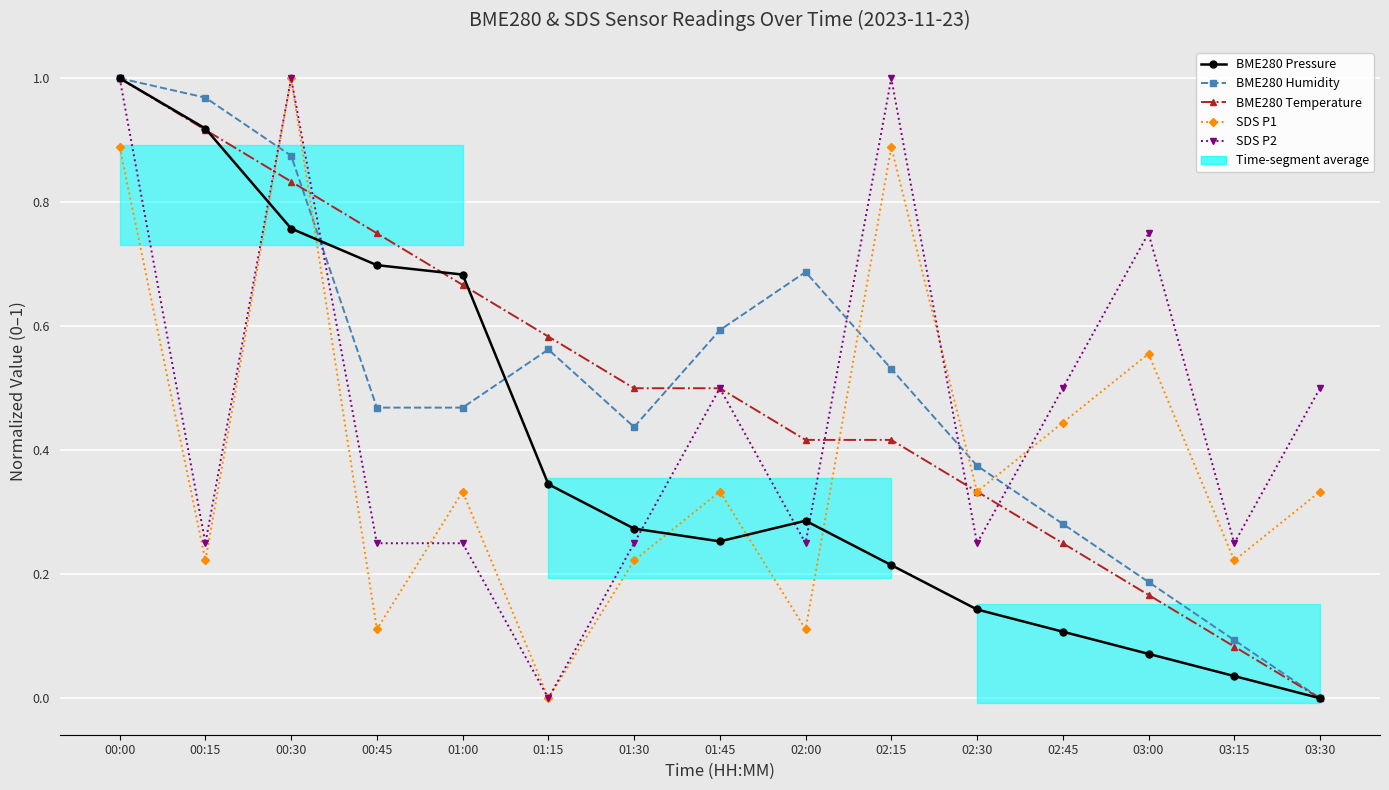

How many data points in SDS P2 are above 0?

14